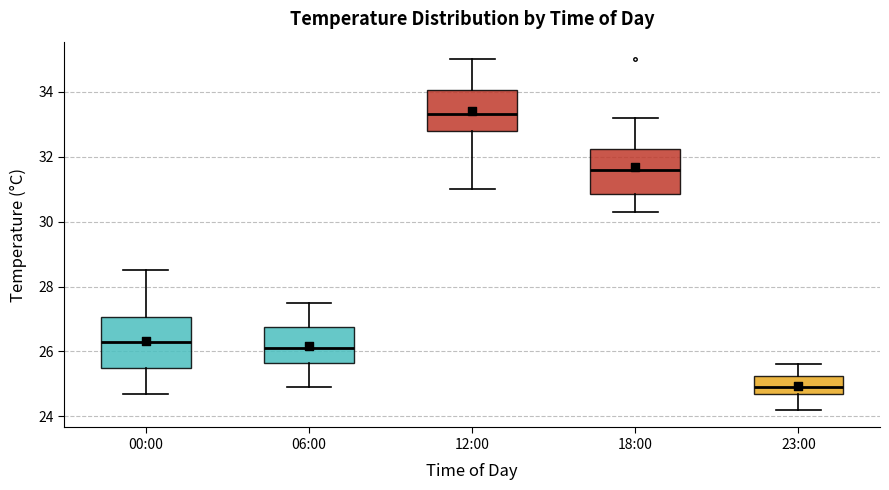

Reading left to right, read every box against the y-axis: the position of its median line, the range the box covers, and the ends of its whiskers. The values are not printed on the chart, so give them approximately, as read against the axis.

00:00: median 26.4, box 25.6 to 27.0, whiskers 24.8 to 28.6
06:00: median 26.2, box 25.6 to 26.8, whiskers 25.0 to 27.6
12:00: median 33.4, box 32.8 to 34.0, whiskers 31.0 to 35.0
18:00: median 31.6, box 30.8 to 32.2, whiskers 30.4 to 33.2
23:00: median 25.0, box 24.8 to 25.2, whiskers 24.2 to 25.6